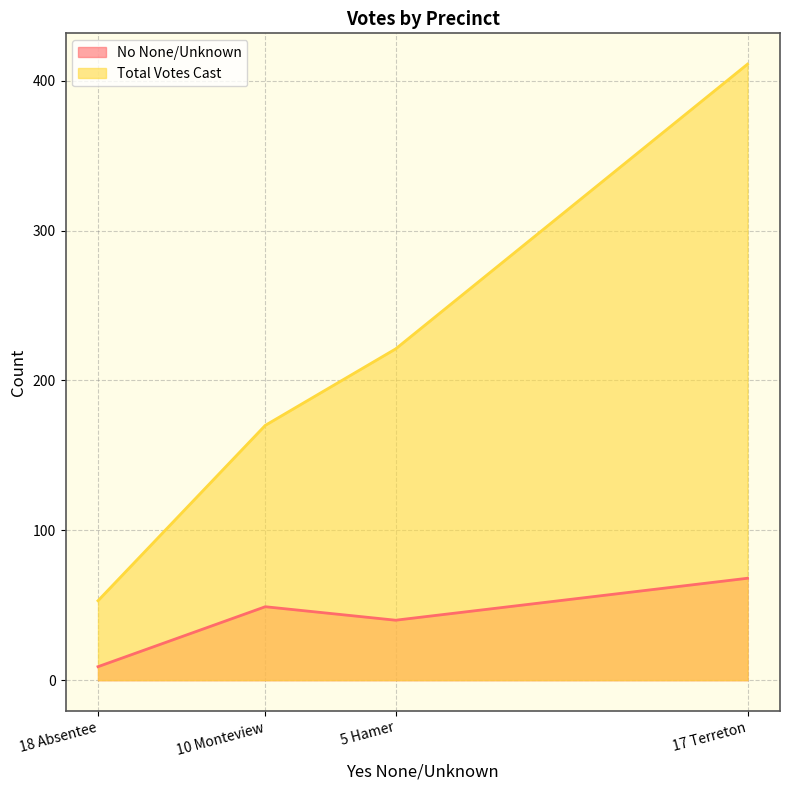

Which series changed the most between 17 Terreton and 18 Absentee?

Total Votes Cast